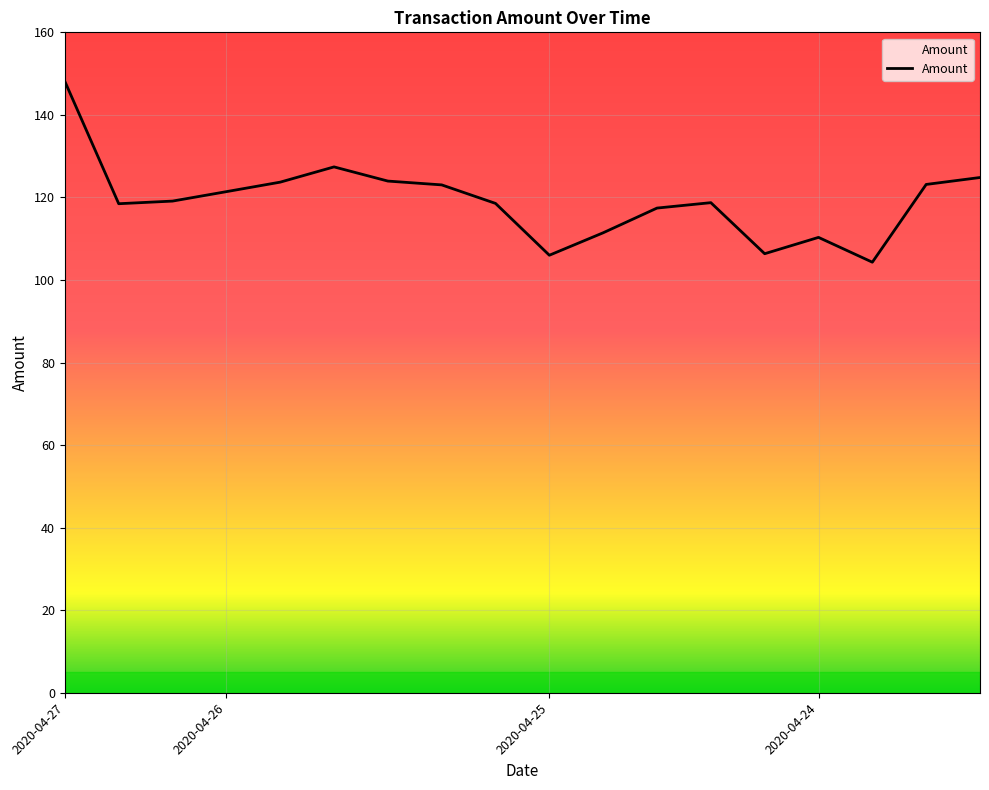

What is the smallest value displayed?

104.3